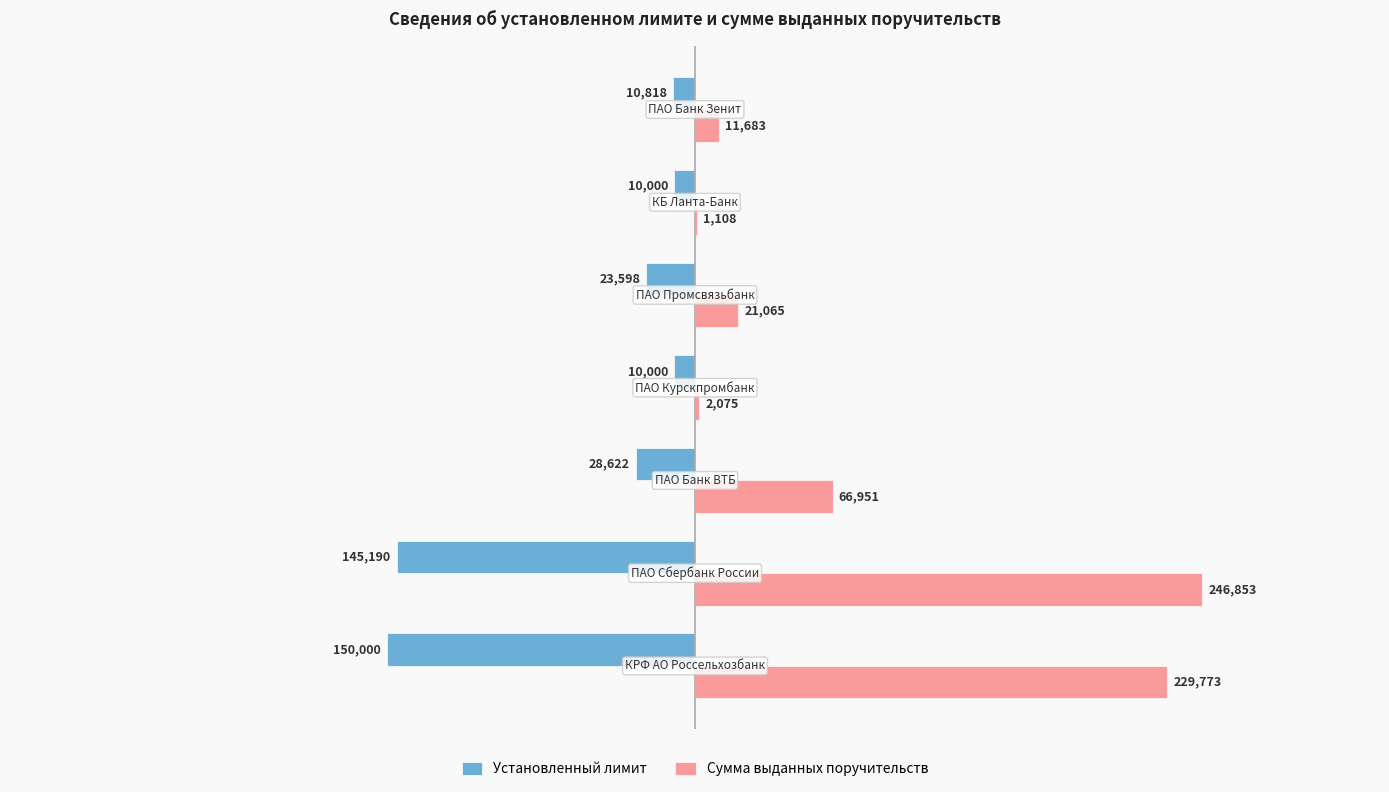

What is the sum of all Установленный лимит values?

-378228.5